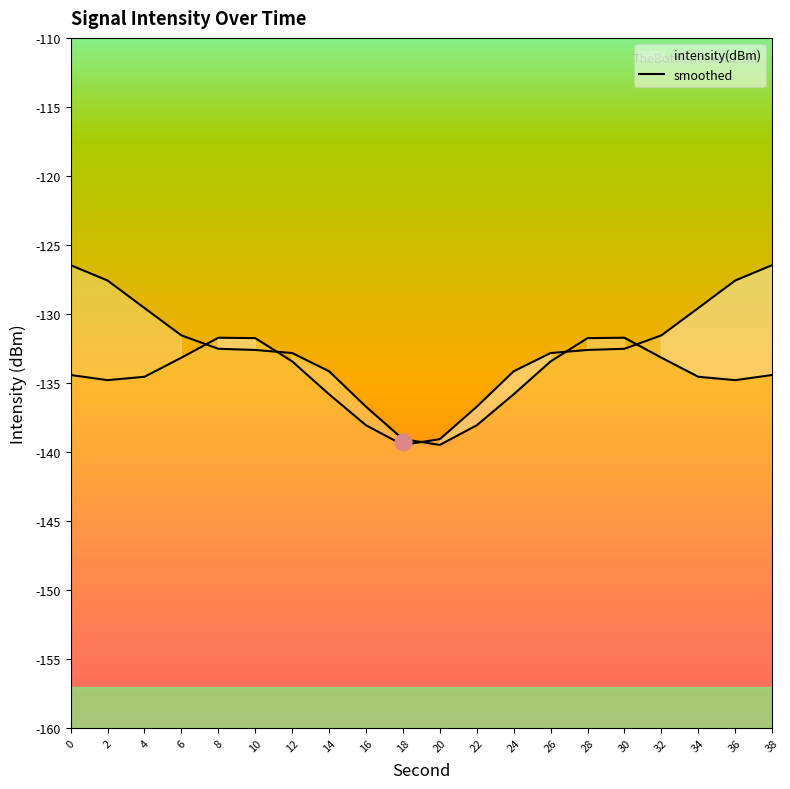

How many interior local peaks (higher than both neighbors) does the data have?

1